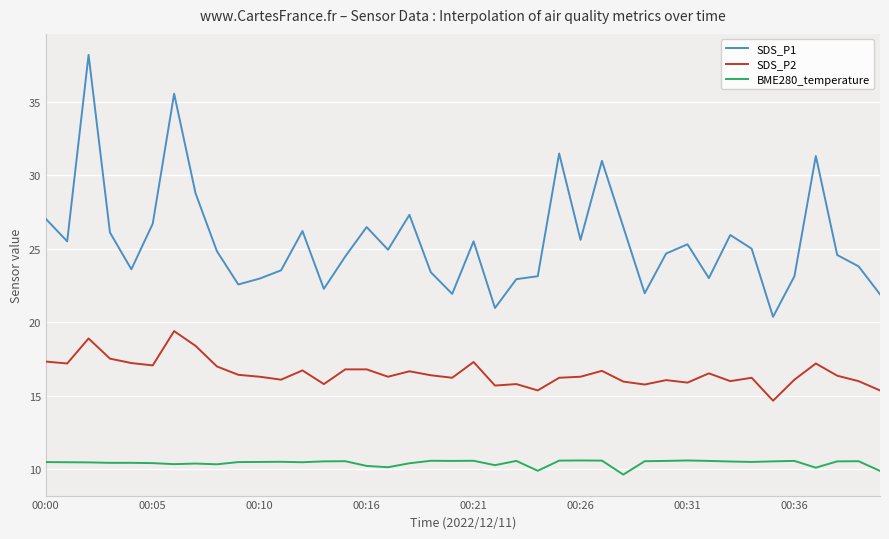

What is the difference between the maximum and minimum values in the BME280_temperature series?

1.0